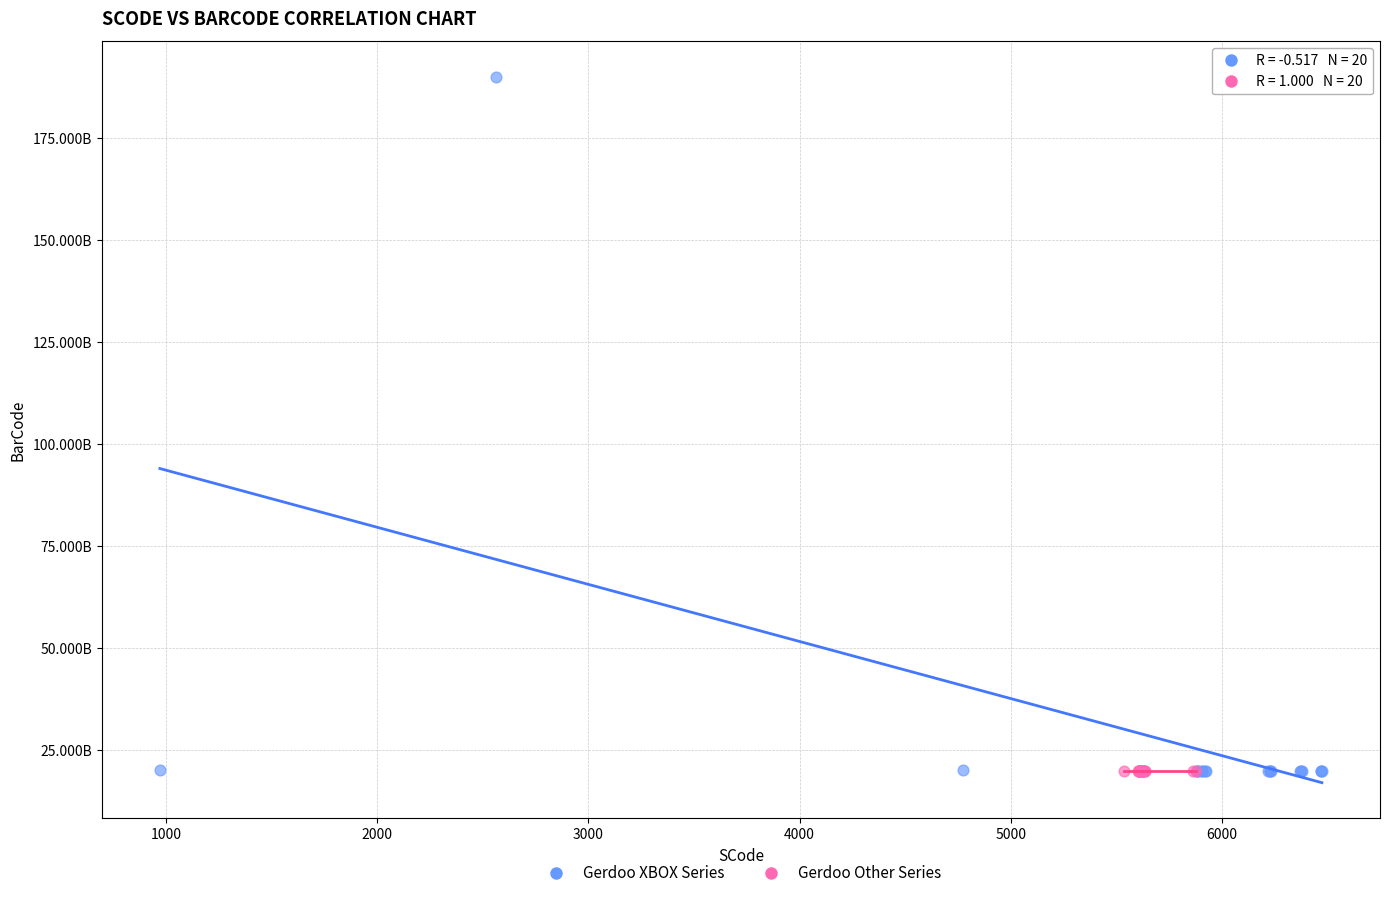

Which series has the widest spread of Y values?

Gerdoo XBOX Series